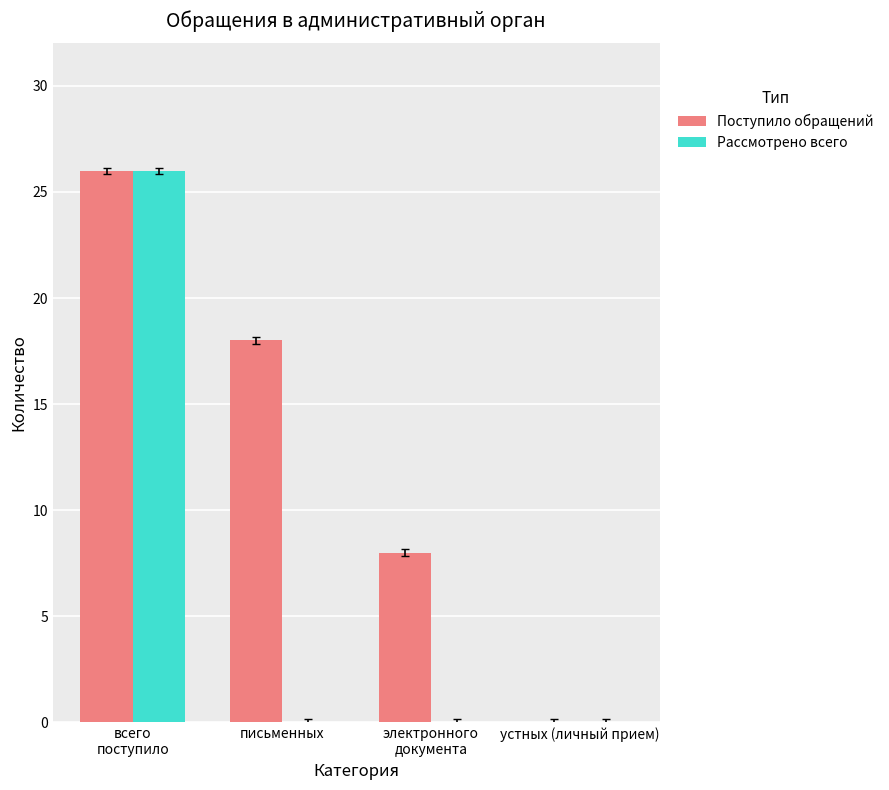

Which series has the largest total across all categories?

Поступило обращений